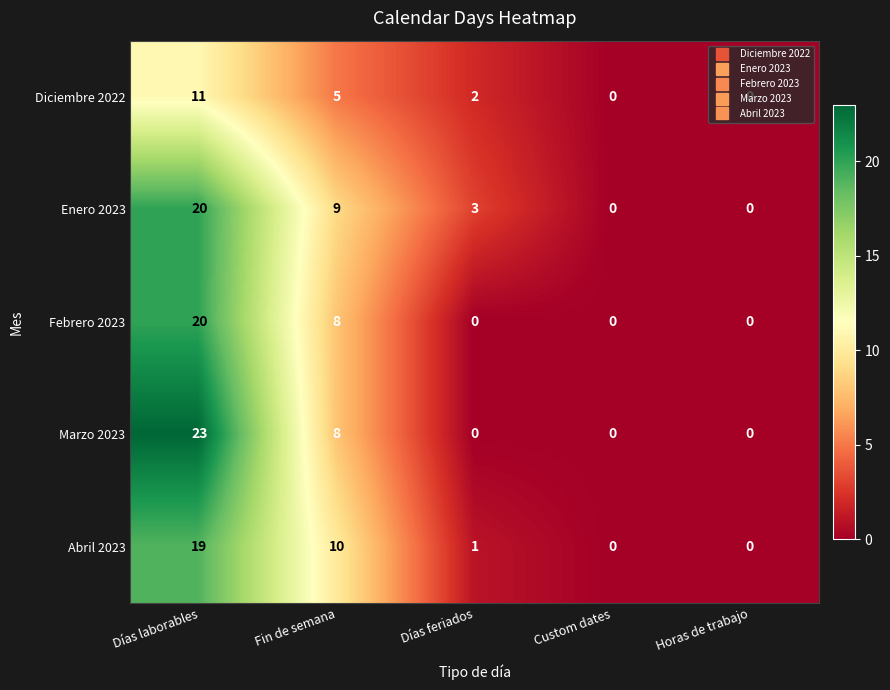

What is the difference between the Abril 2023 values at Días feriados and Fin de semana?

9